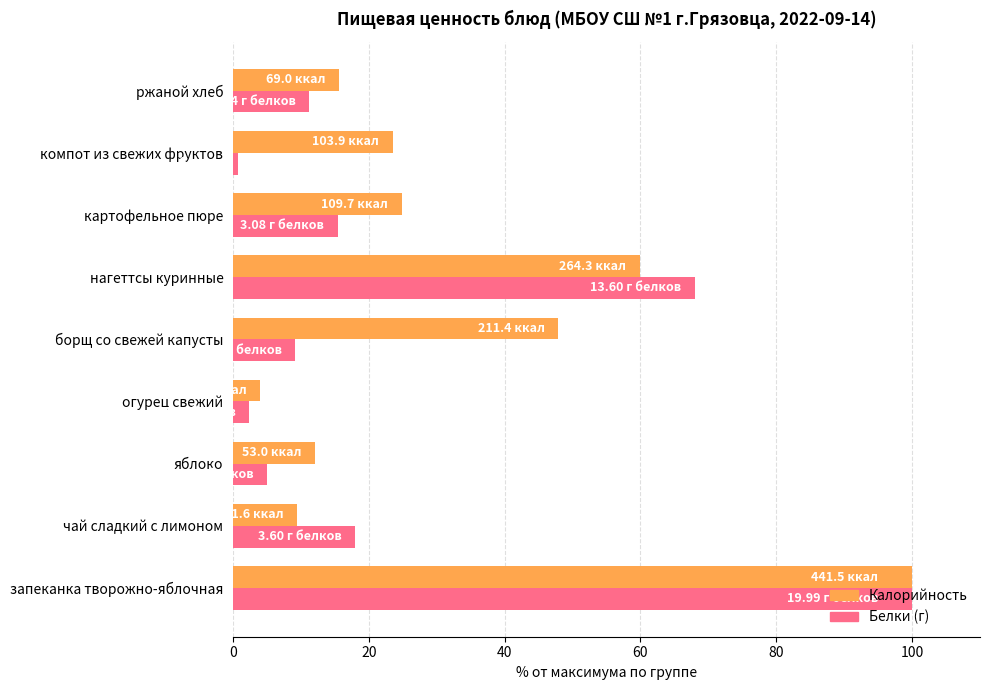

What is the spread (max minus min) of values at борщ со свежей капусты?

38.7